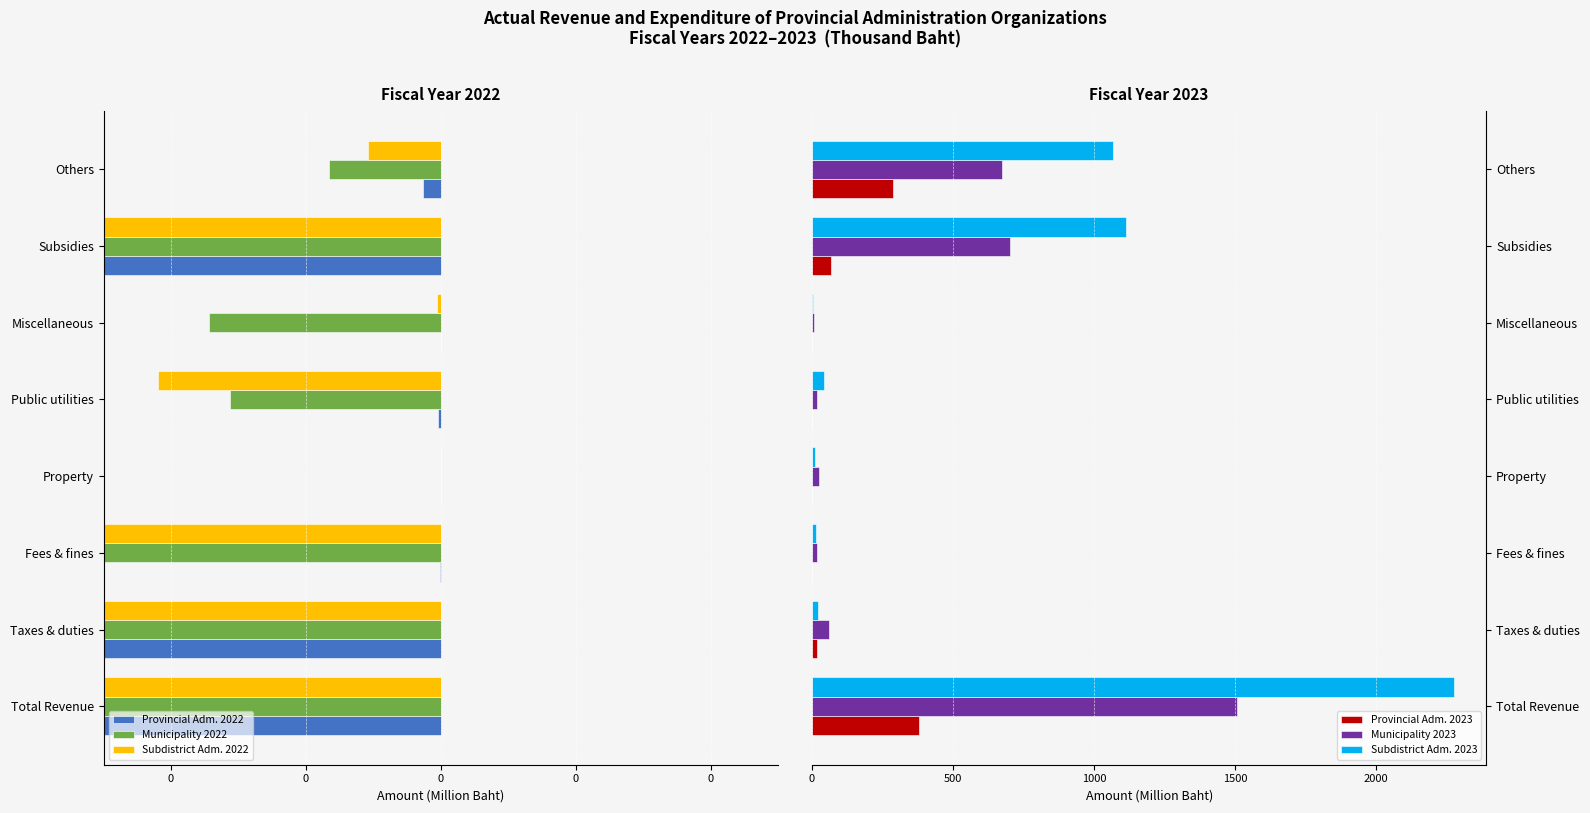

The Subdistrict Adm. 2023 series shows 41.3 at Public utilities. True or false?

True